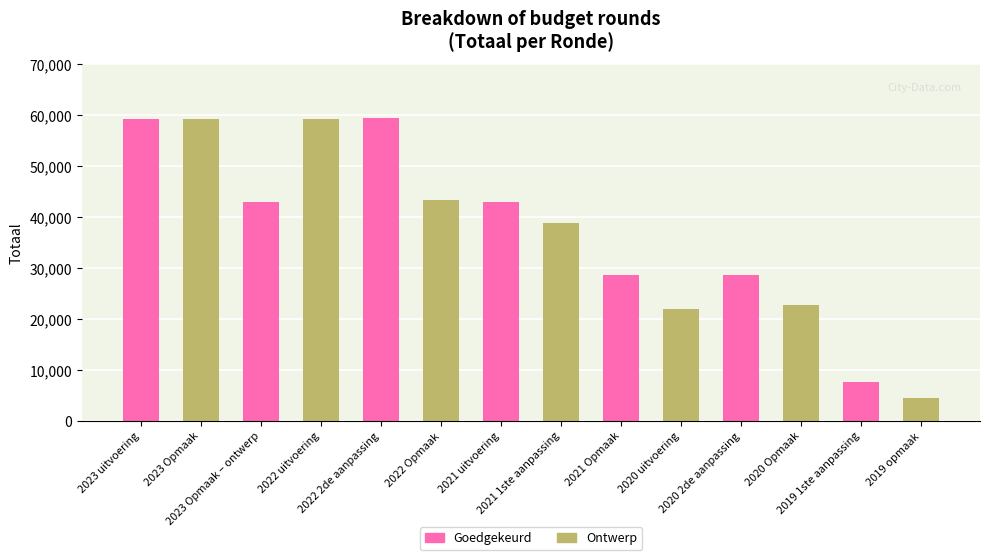

Where does the data first go above 42884?

2023 uitvoering